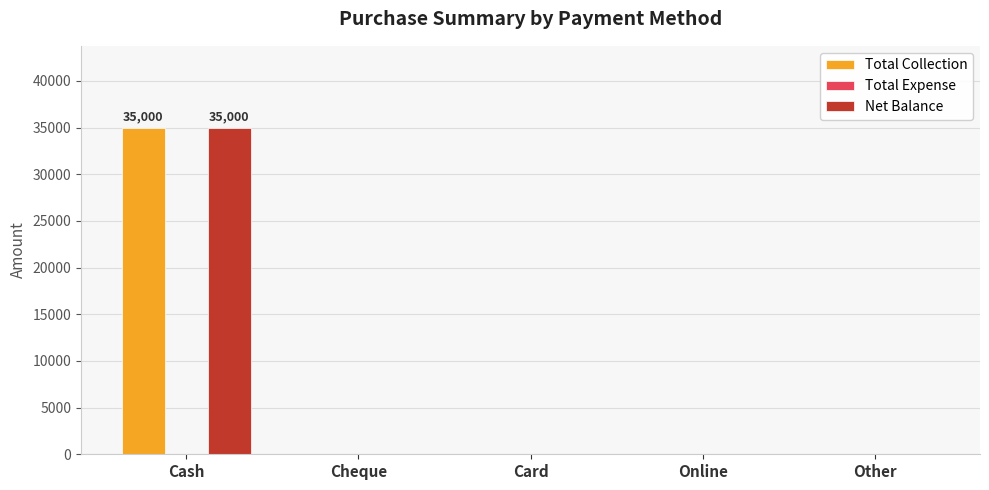

Is it true that Net Balance equals -12104 at Other?

False